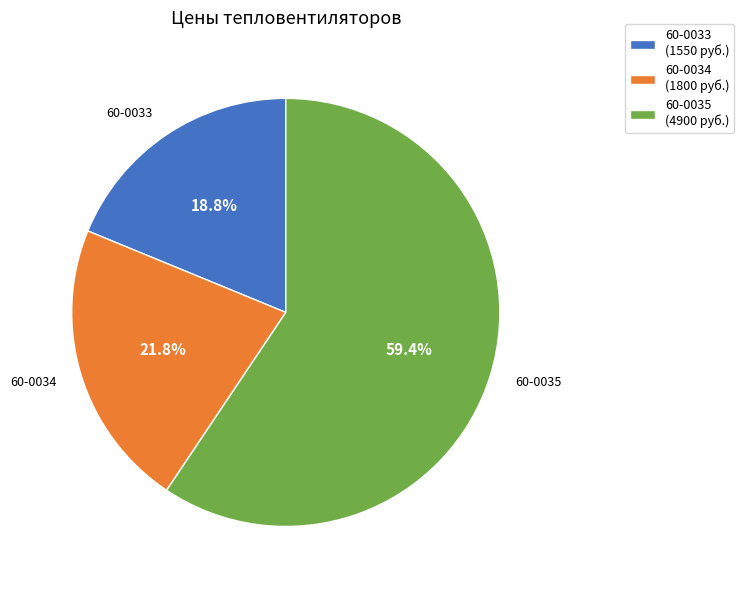

Combined, do 60-0035 and 60-0034 account for over 50%?

Yes